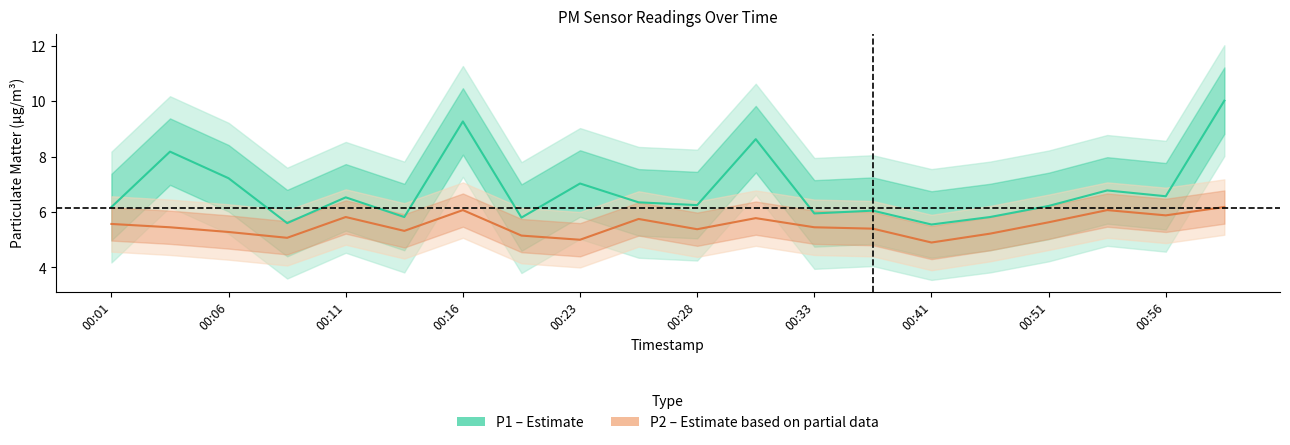

What is the spread (max minus min) of values at 00:56?

0.7